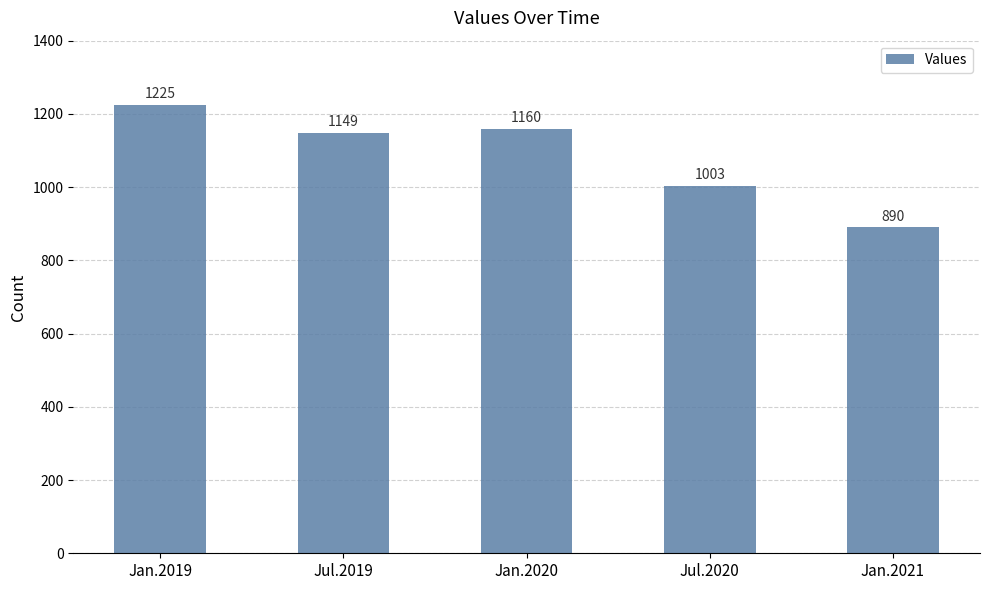

Reading left to right, list all the values displayed in this chart.

1225	1149	1160	1003	890